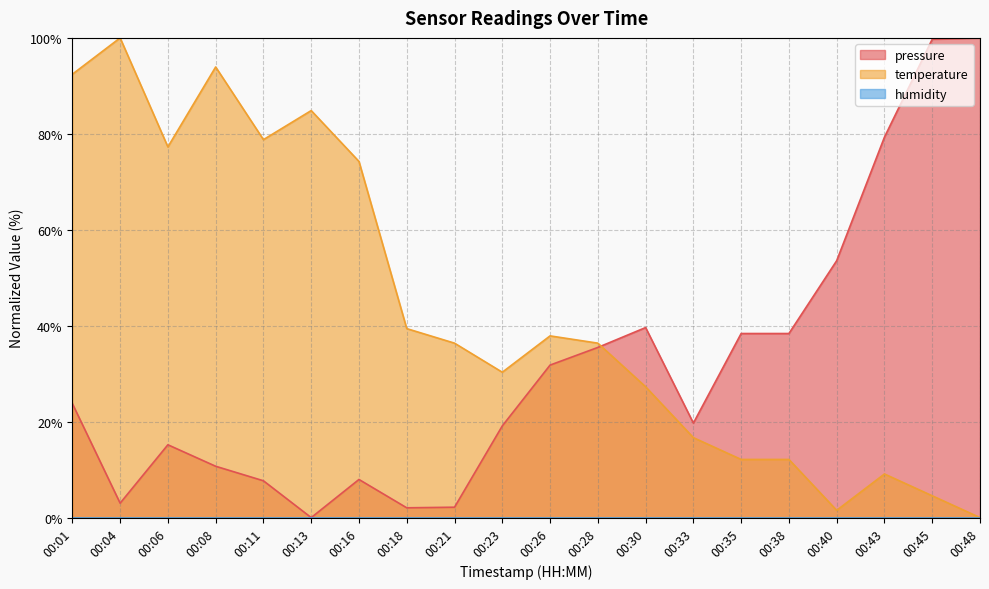

How many data points in pressure are less than 23?

10